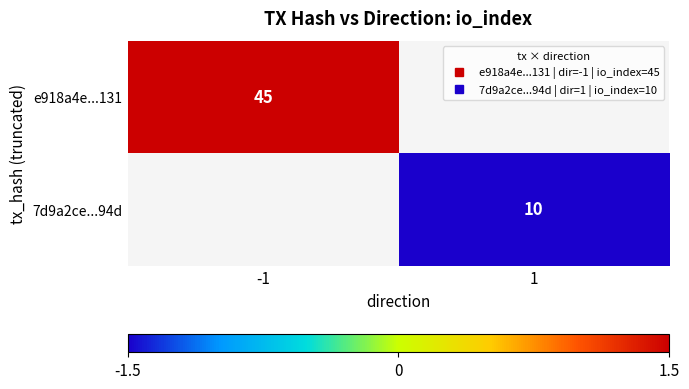

True or false: 7d9a2ce...94d has a value of -2.0 at 1.

False